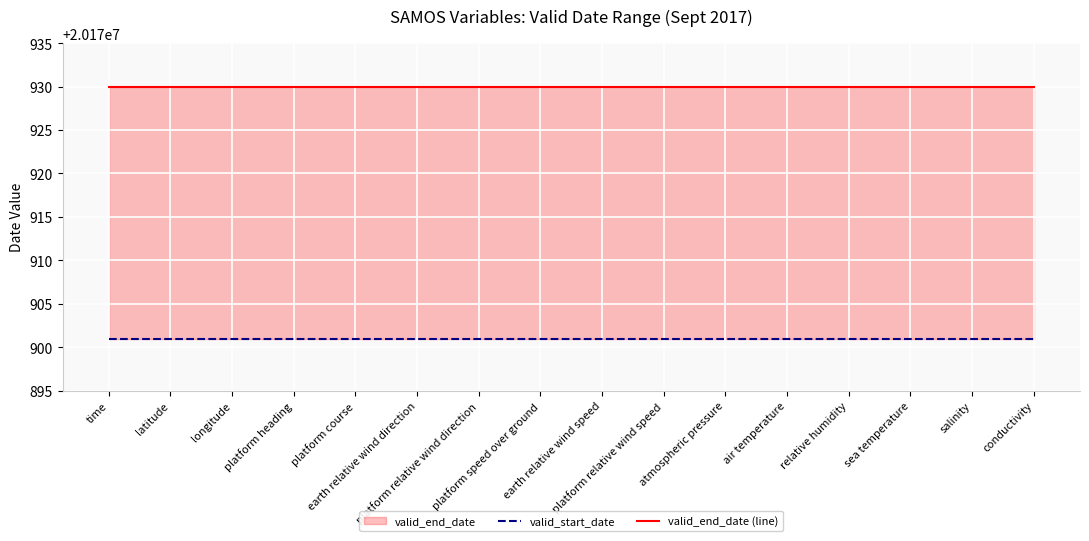

Between platform heading and platform relative wind speed, which series saw the biggest shift?

valid_start_date